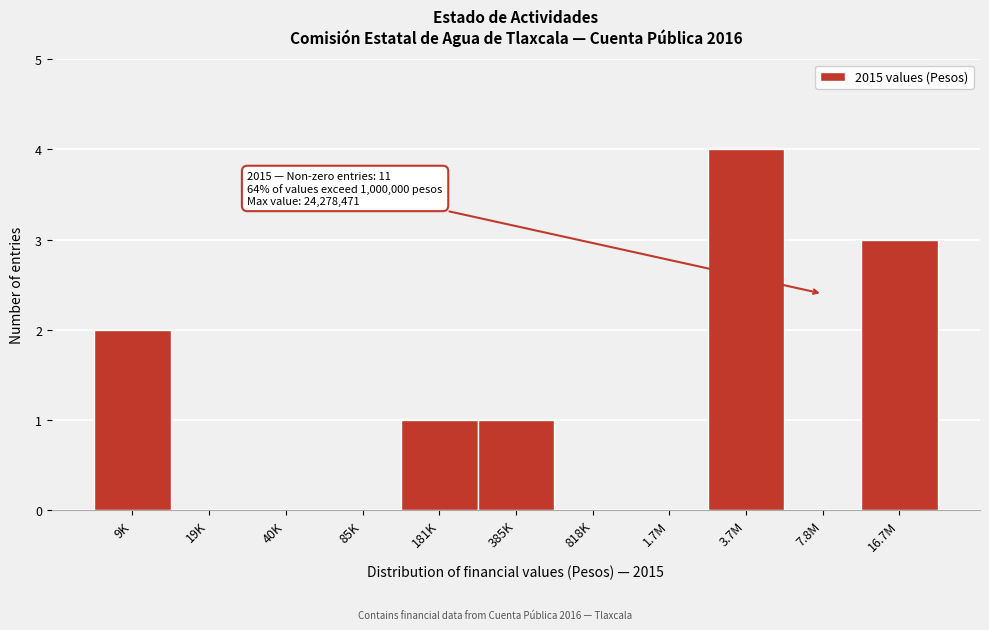

Reading left to right, extract all data points from this chart.

9K=2	19K=0	40K=0	85K=0	181K=1	385K=1	818K=0	1.7M=0	3.7M=4	7.8M=0	16.7M=3